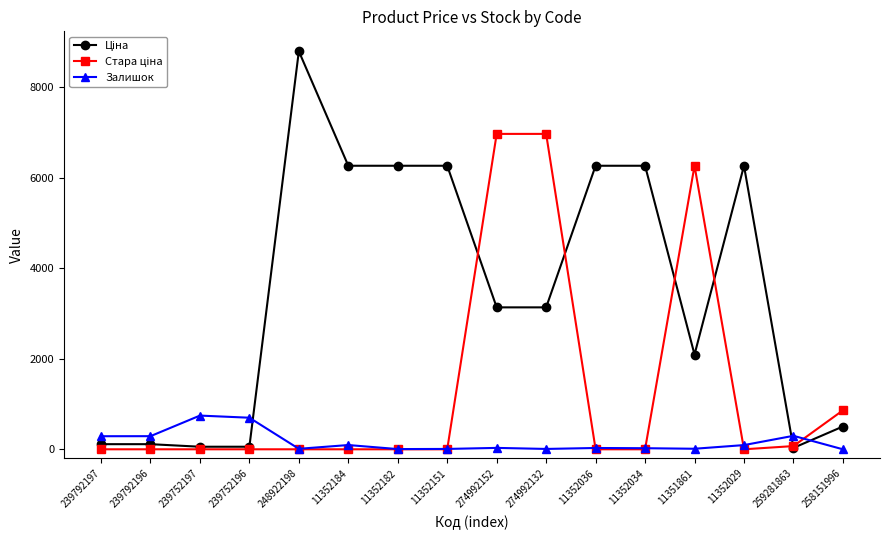

Is it true that Залишок equals 177.6 at 239752196?

False